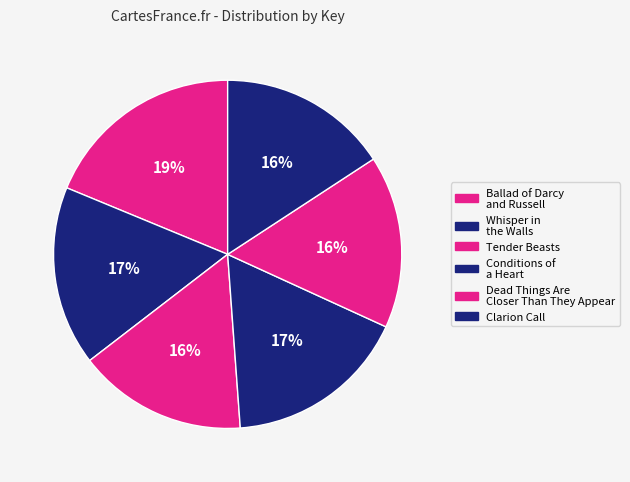

How many segments does this pie chart have?

6